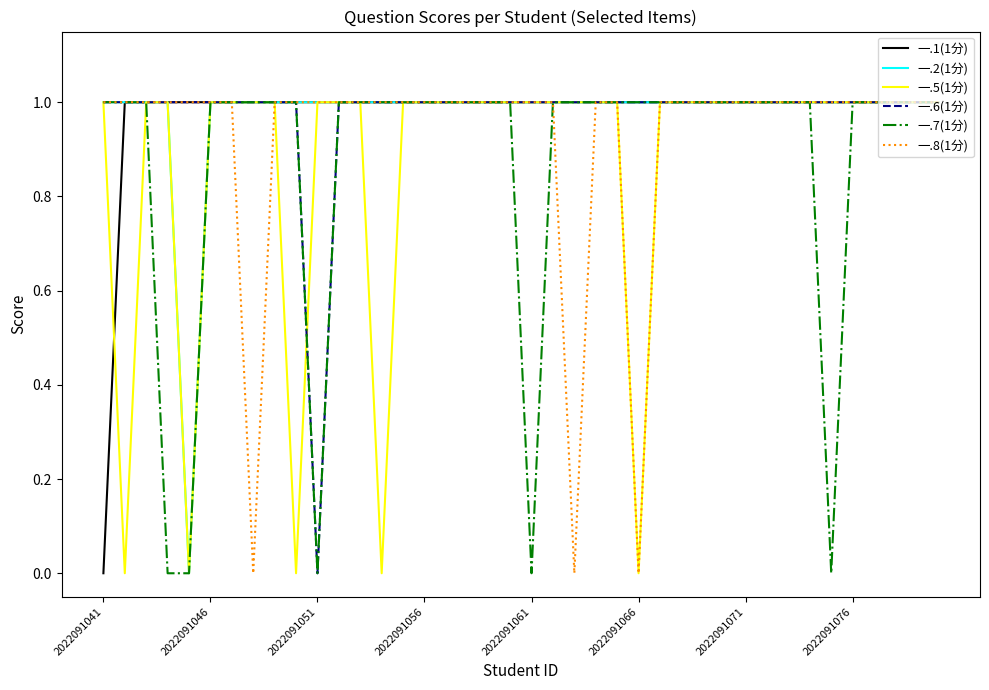

In 一.2(1分), how many points are lower than both neighbors (excluding endpoints)?

1